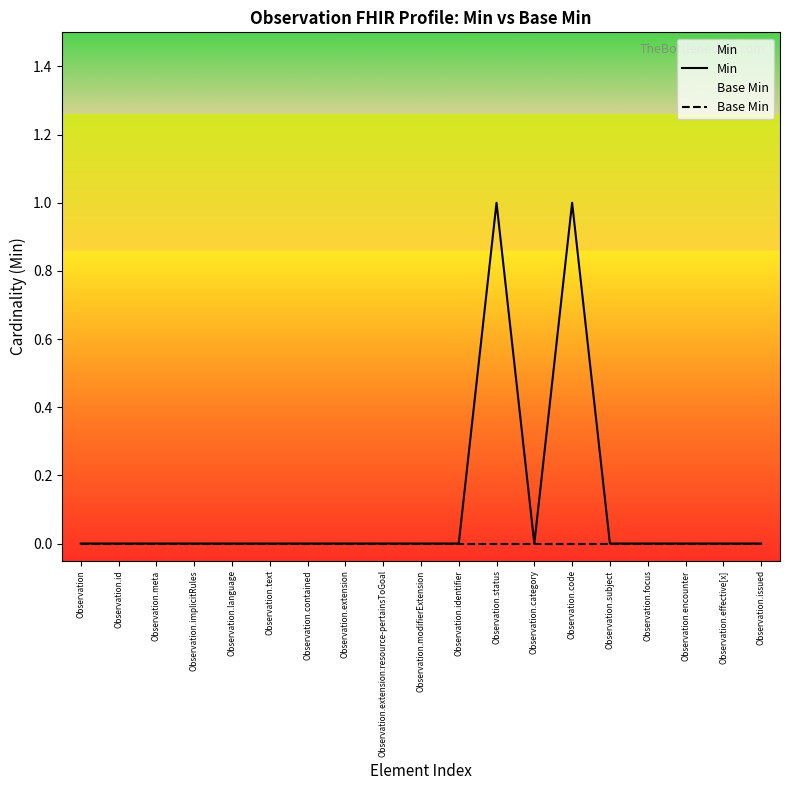

How many lines are shown in the chart?

2